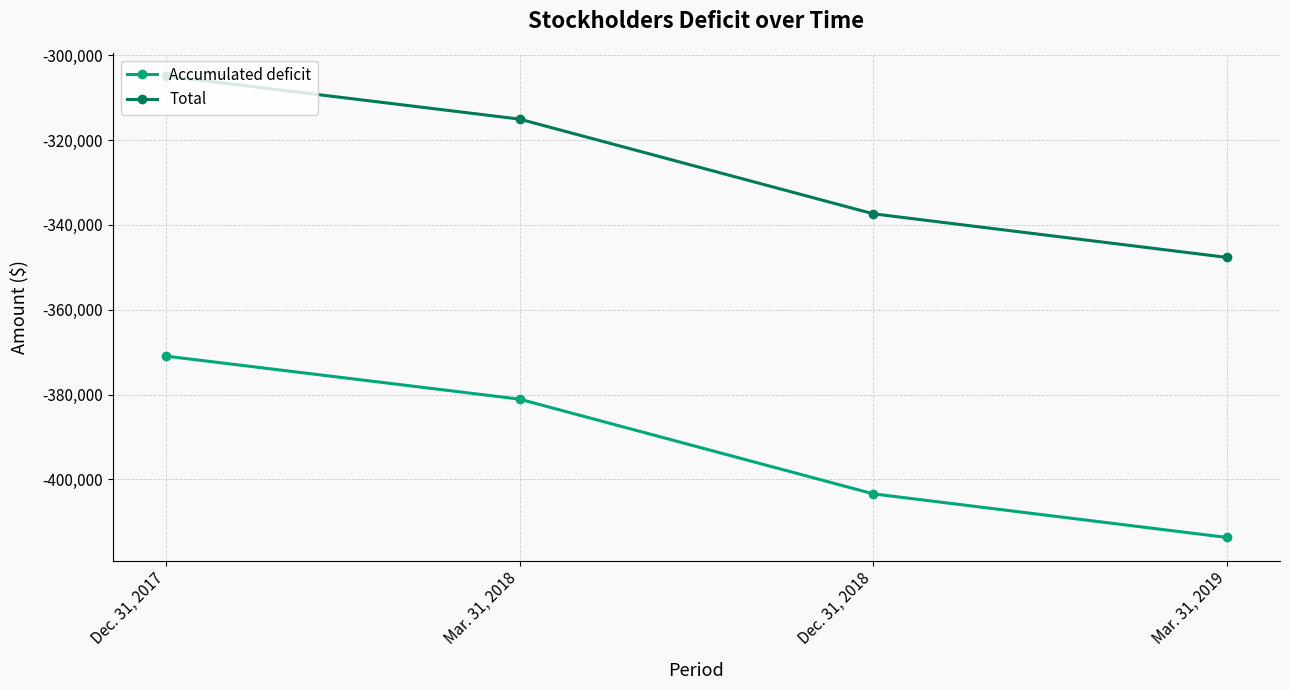

True or false: Accumulated deficit and Total cross at least once.

False